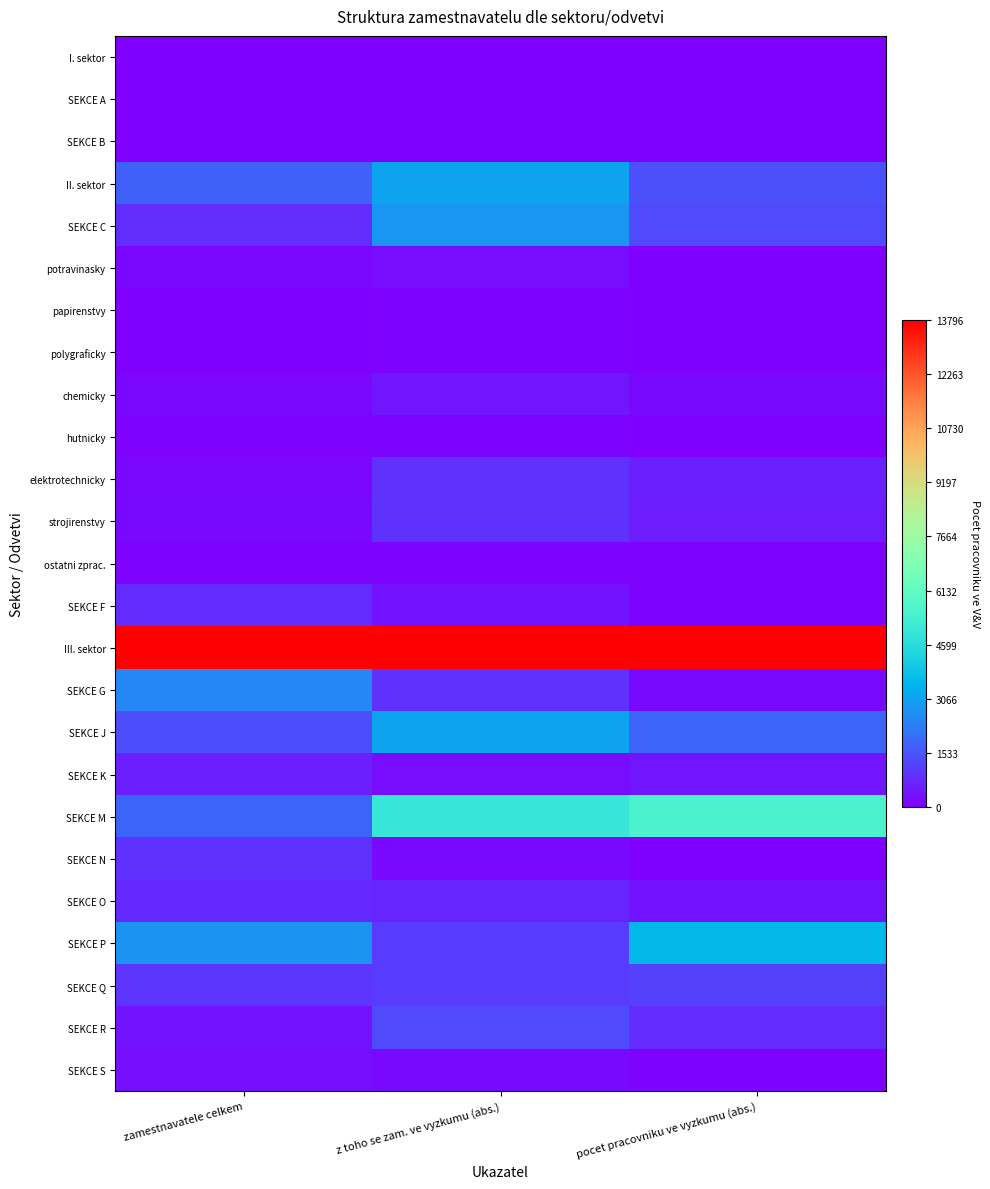

List the series in order of their peak value, lowest first.

SEKCE B, SEKCE A, I. sektor, papirenstvy, polygraficky, hutnicky, ostatni zprac., potravinasky, SEKCE S, chemicky, SEKCE K, SEKCE O, SEKCE F, elektrotechnicky, strojirenstvy, SEKCE N, SEKCE Q, SEKCE R, SEKCE G, SEKCE C, II. sektor, SEKCE J, SEKCE P, SEKCE M, III. sektor